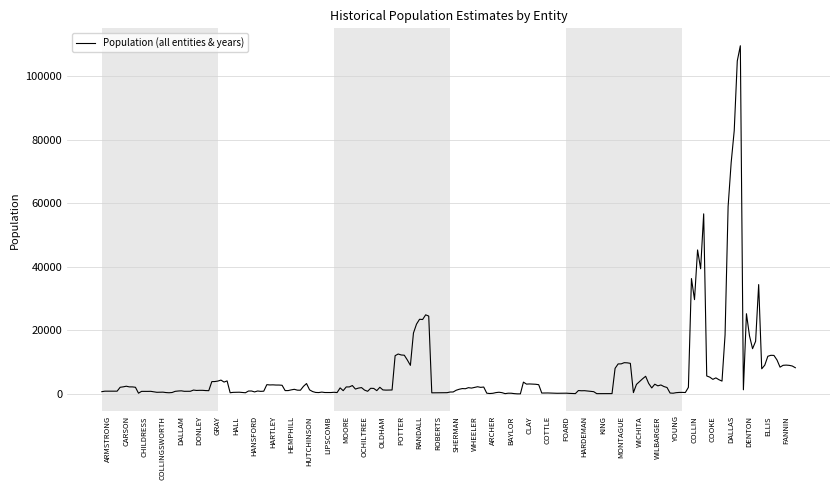

What is the difference between the maximum and minimum values?

109680